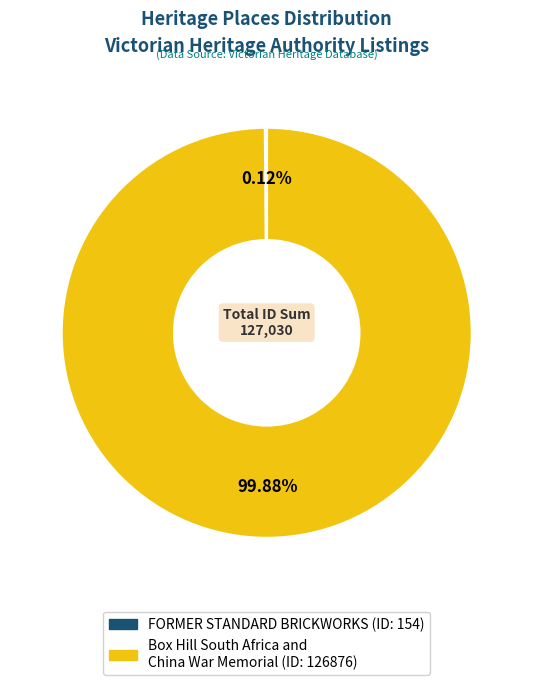

Which slice represents more than half of the pie?

Box Hill South Africa and China War Memorial